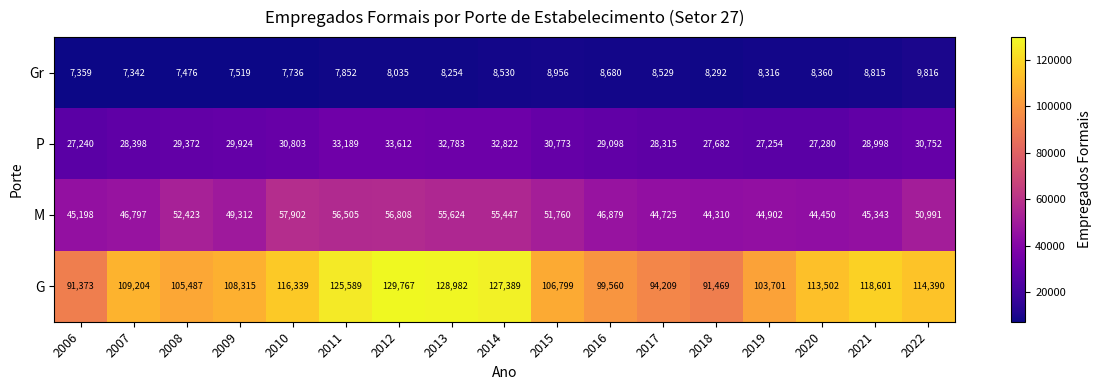

What is the difference between the M values at 2019 and 2022?

6089